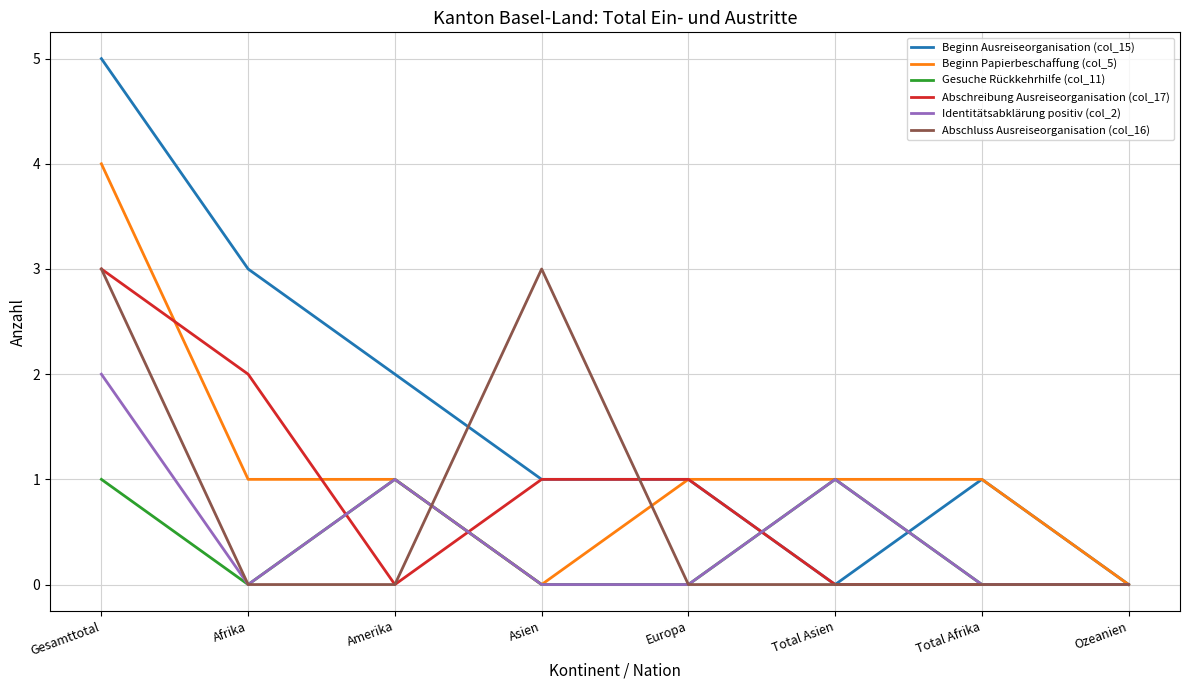

How many series are shown in this chart?

6